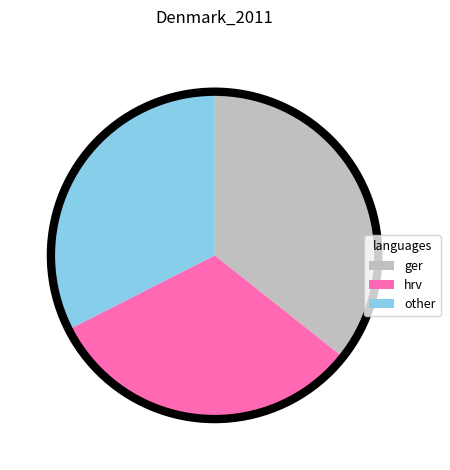

Is there a majority slice in this chart?

No